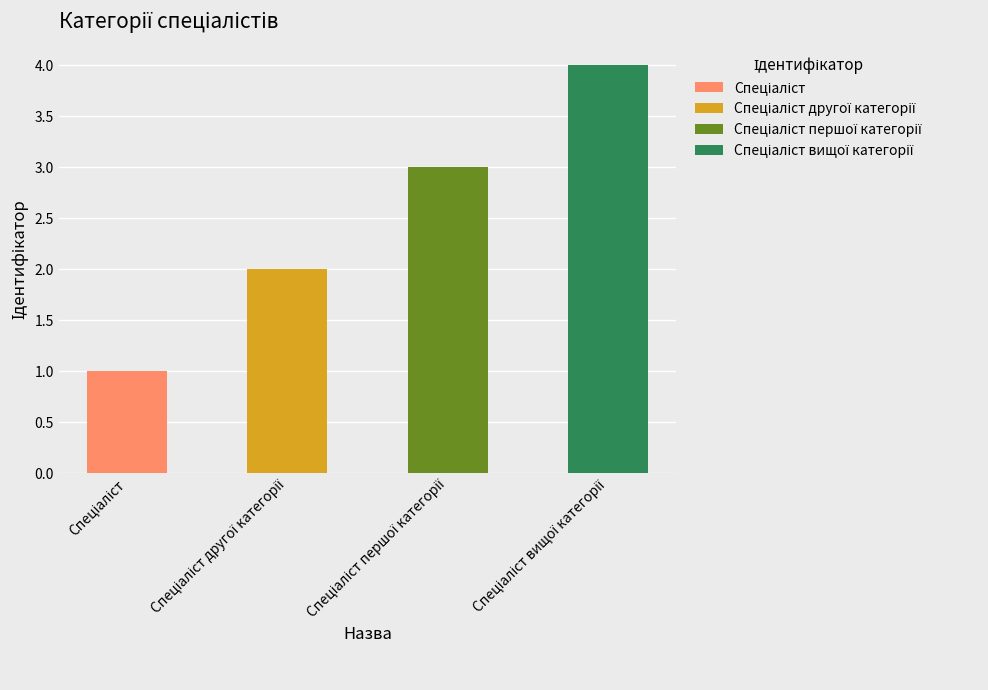

What is the difference between the maximum and minimum values?

3